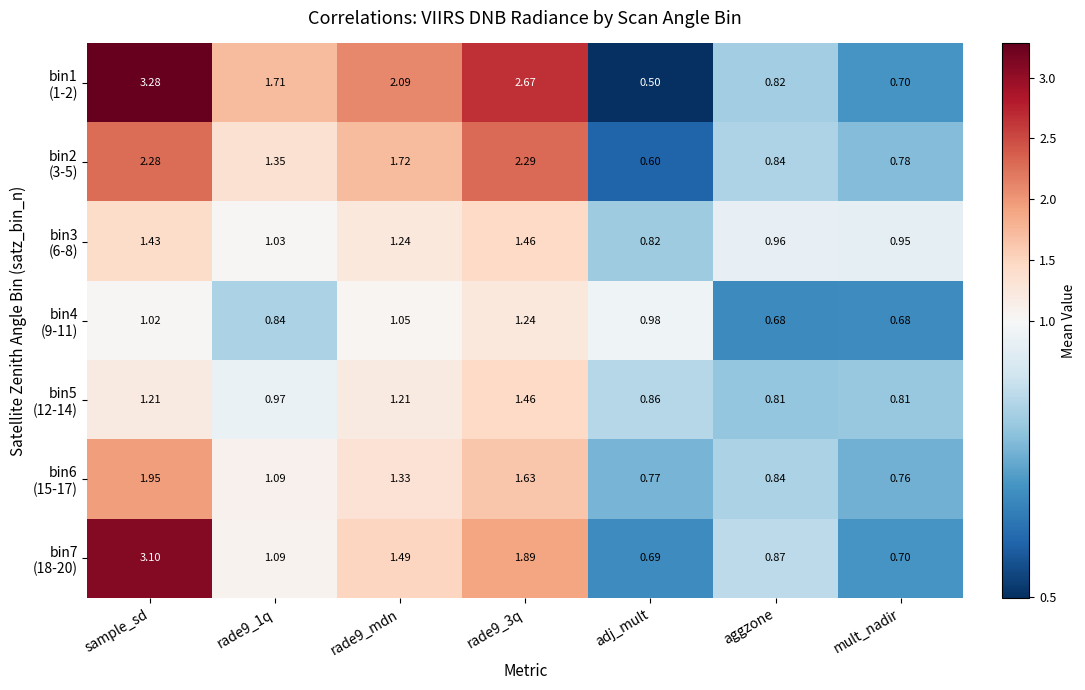

Which category has the highest value across all series?

sample_sd